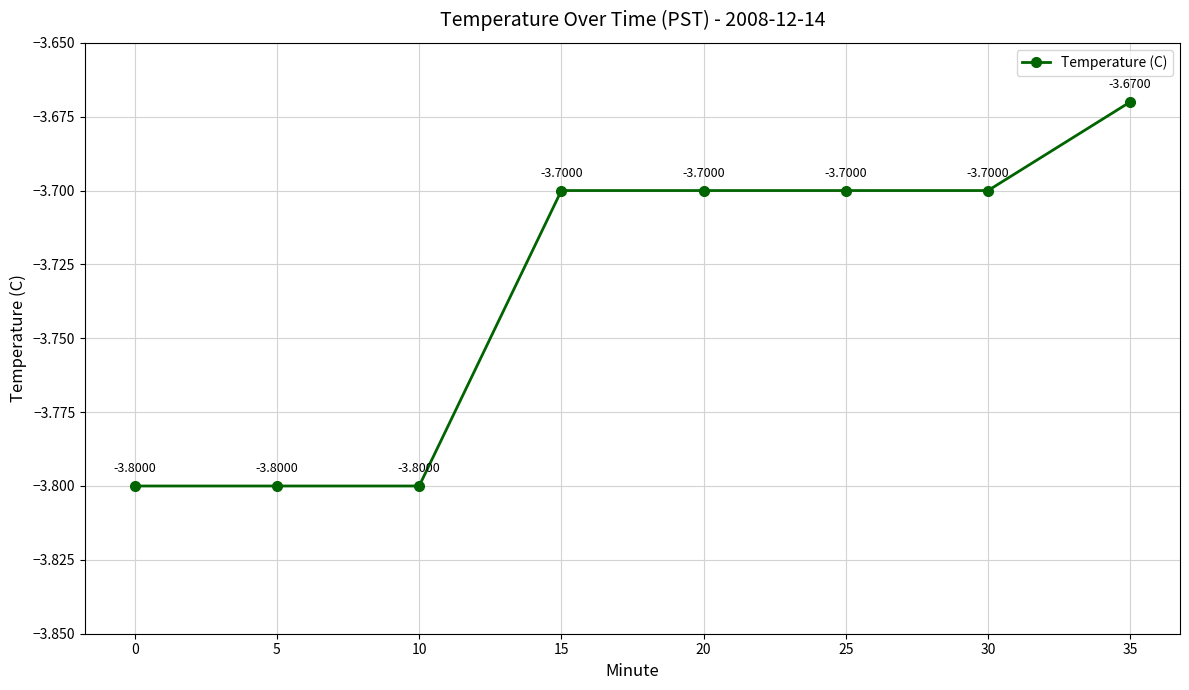

What is the sum of the values at 10 and 30?

-7.5